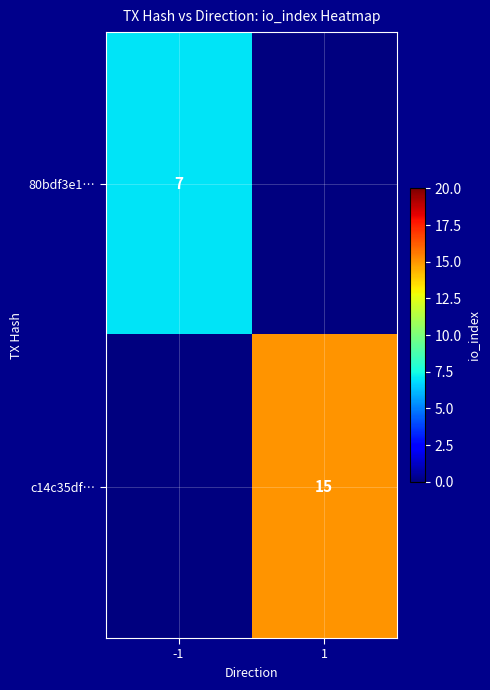

How many distinct data groups are displayed?

2